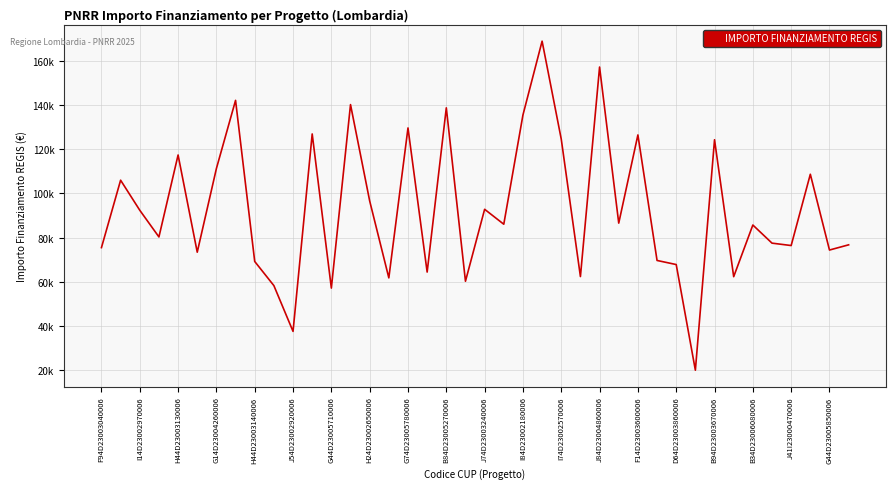

What is the value of the 38th point from the left?

108604.7